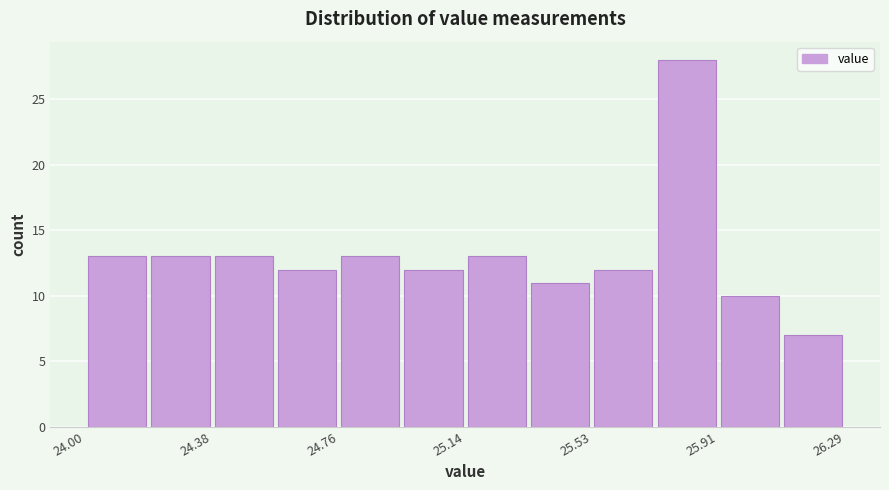

Around what value on the x-axis is the tallest bar? Give the approximate position of its centre, as read against the axis.

25.80